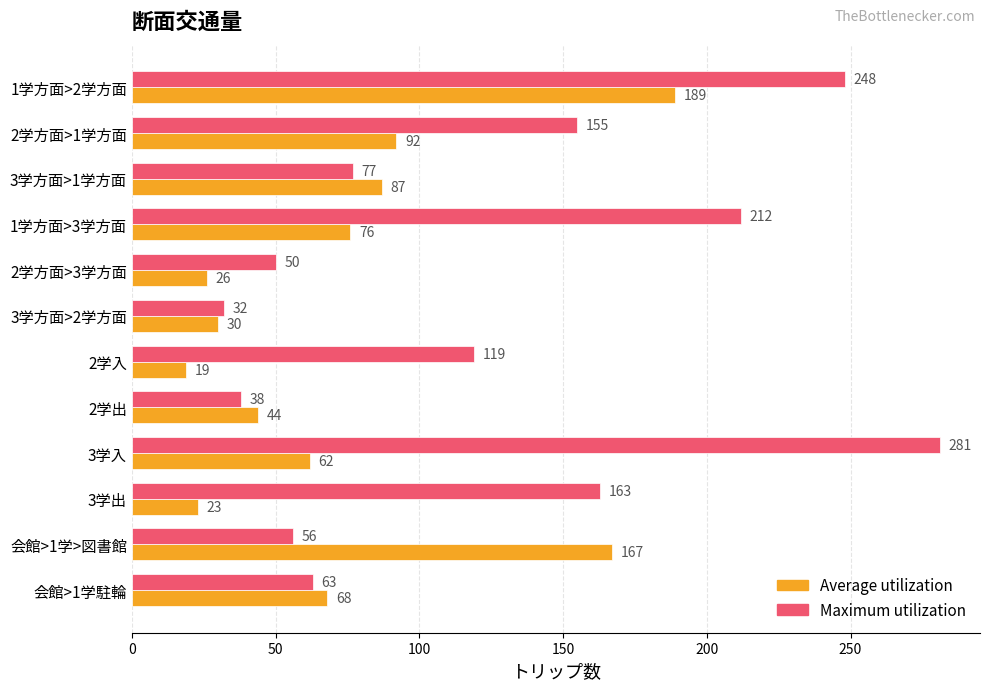

How many values in the Maximum utilization series are below 119?

6